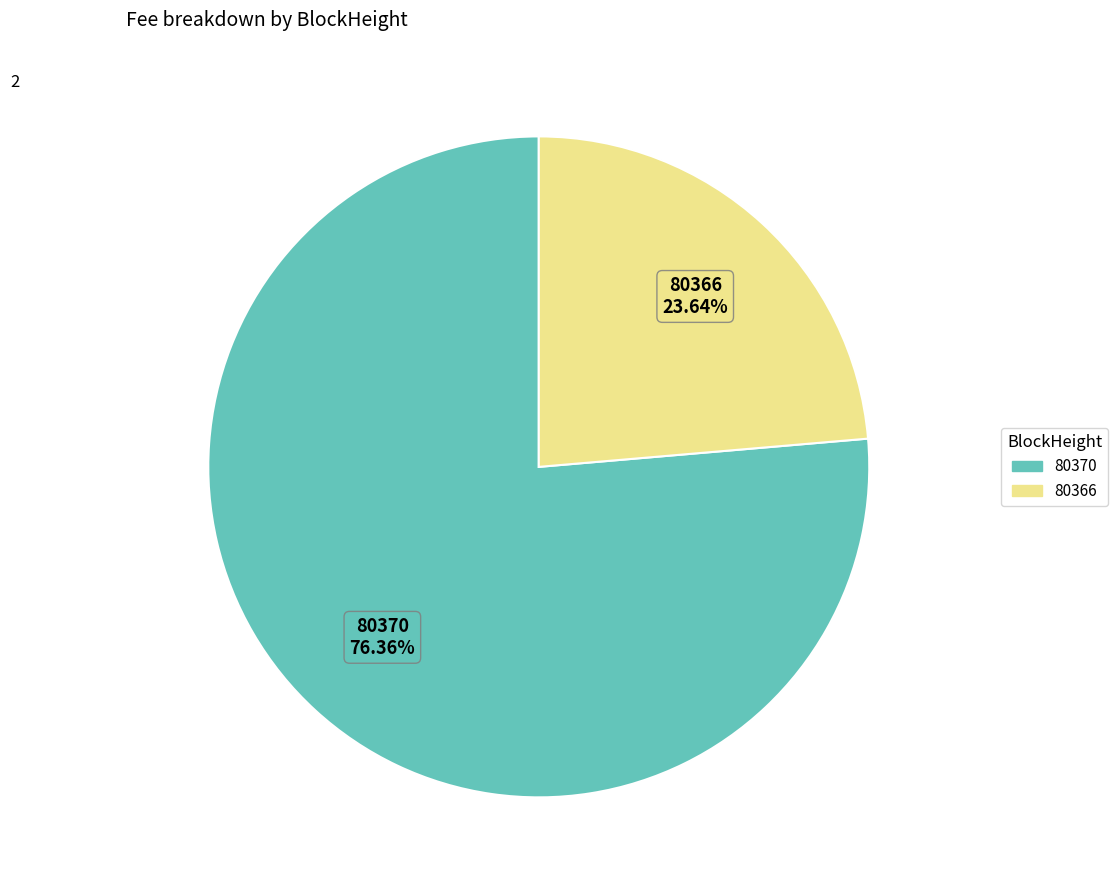

Count the number of slices in the pie.

2